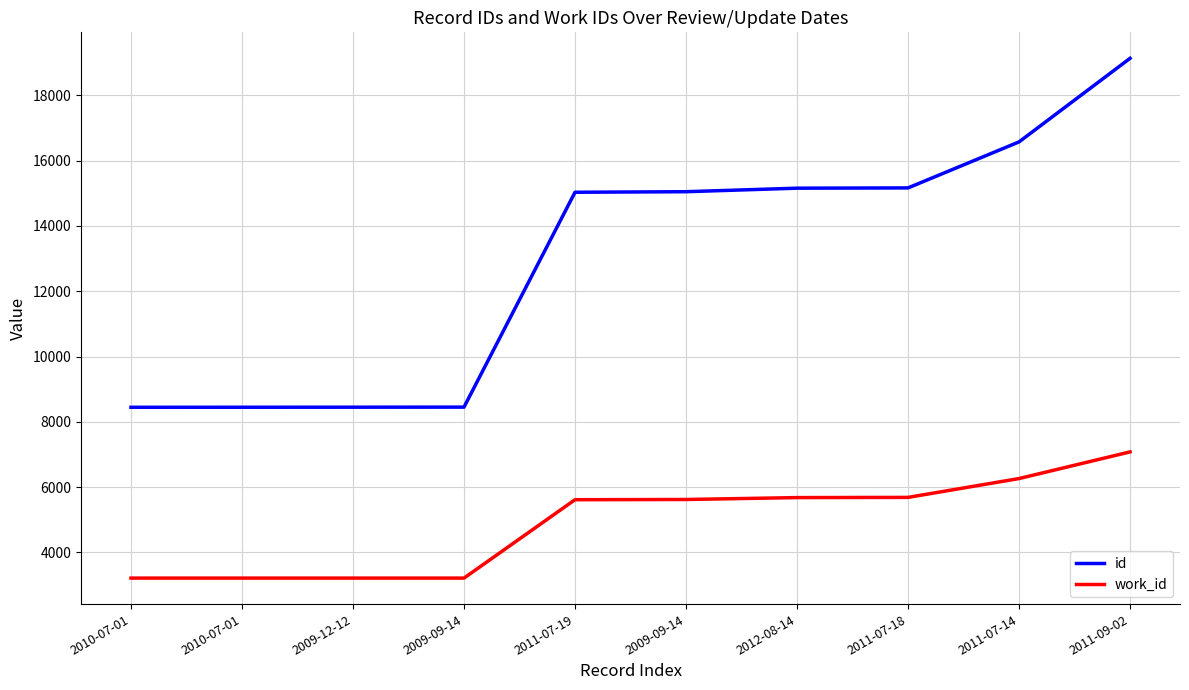

Is this an area chart (filled region under the line)?

No